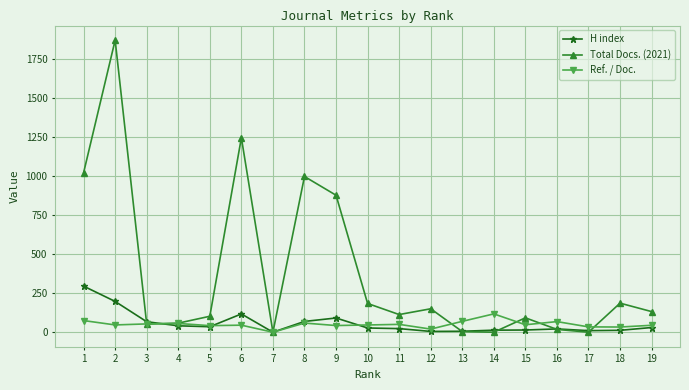

List the series in order of their peak value, highest first.

Total Docs. (2021), H index, Ref. / Doc.